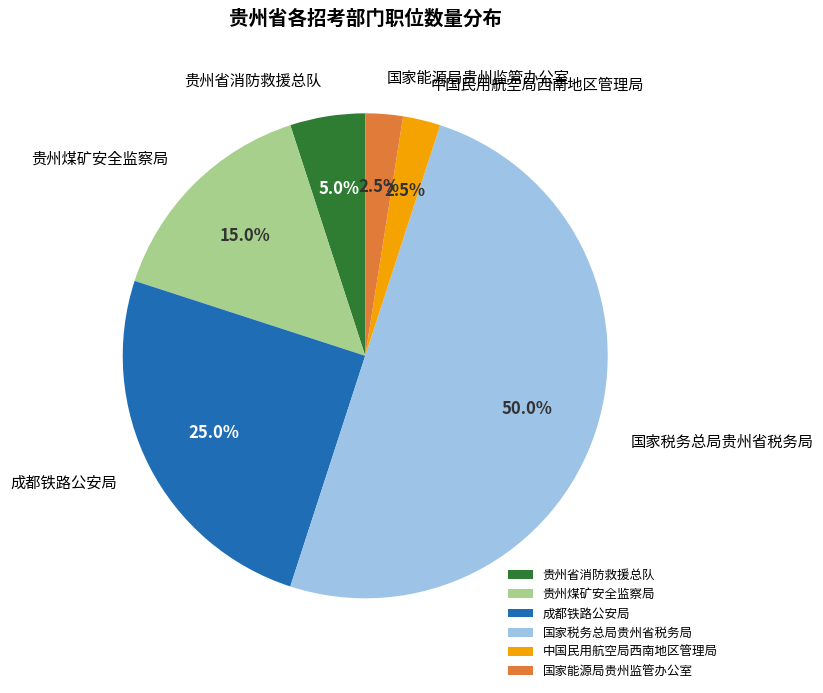

Is it true that 成都铁路公安局 is 40% of the pie?

False